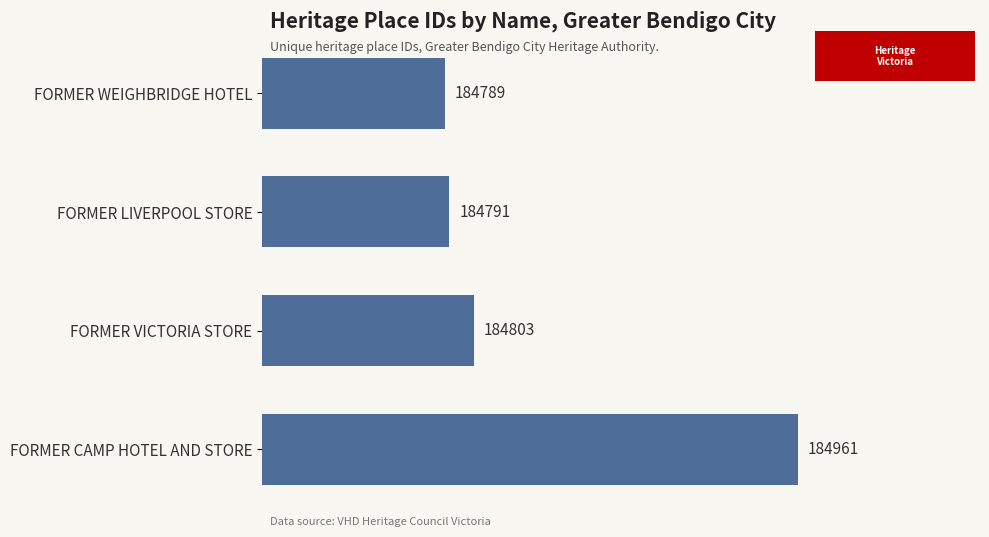

What position from the bottom is FORMER CAMP HOTEL AND STORE?

1